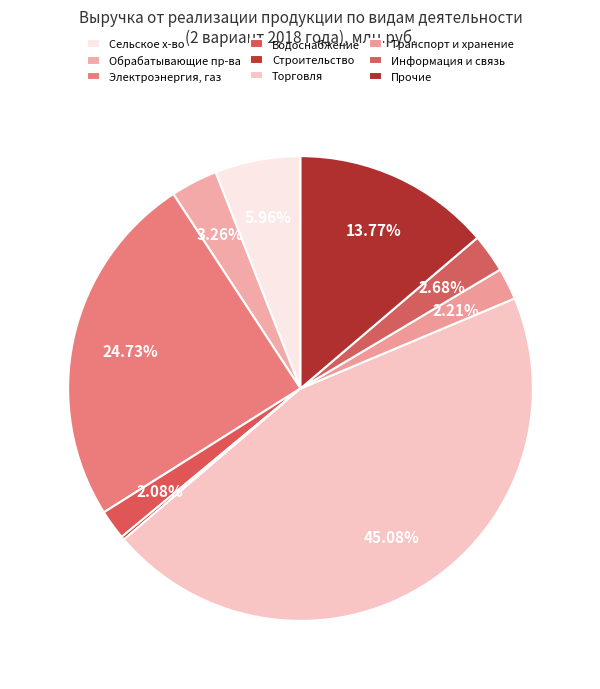

How many segments does this pie chart have?

9